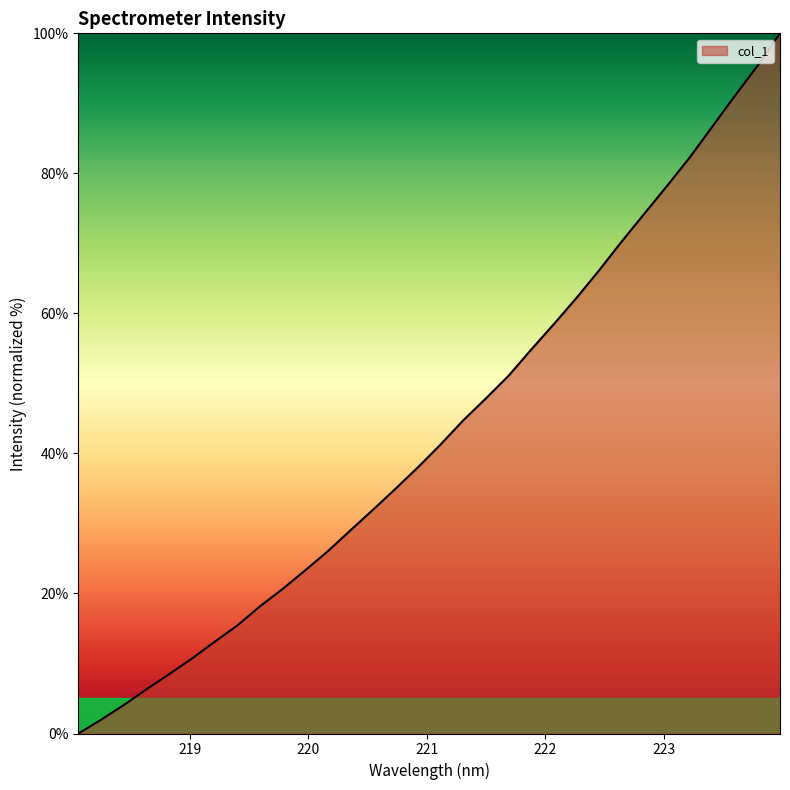

What is the maximum value shown in the chart?

100.0